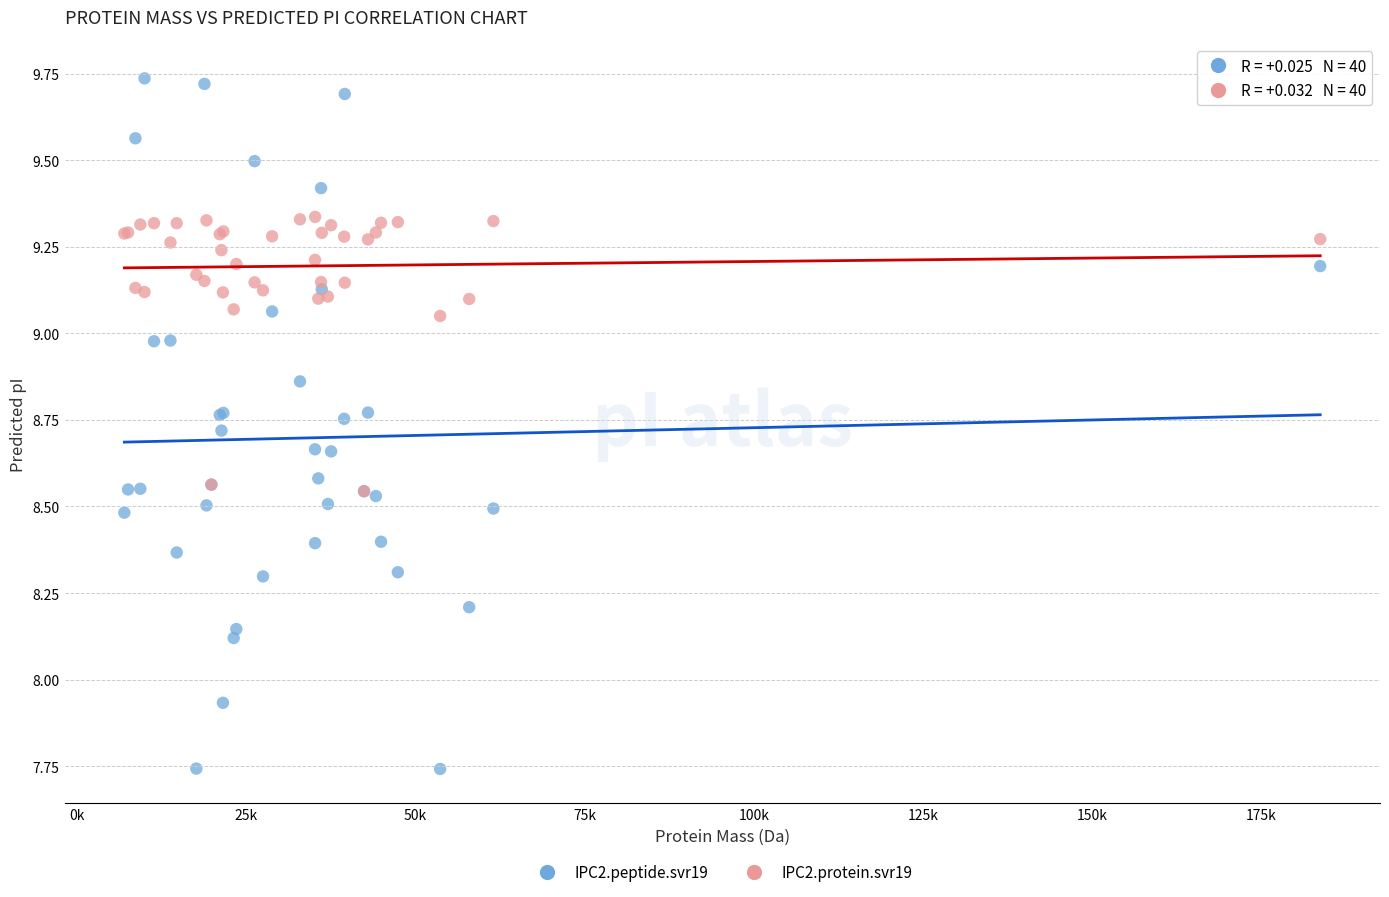

What are all the series names shown in the legend?

IPC2.peptide.svr19, IPC2.protein.svr19